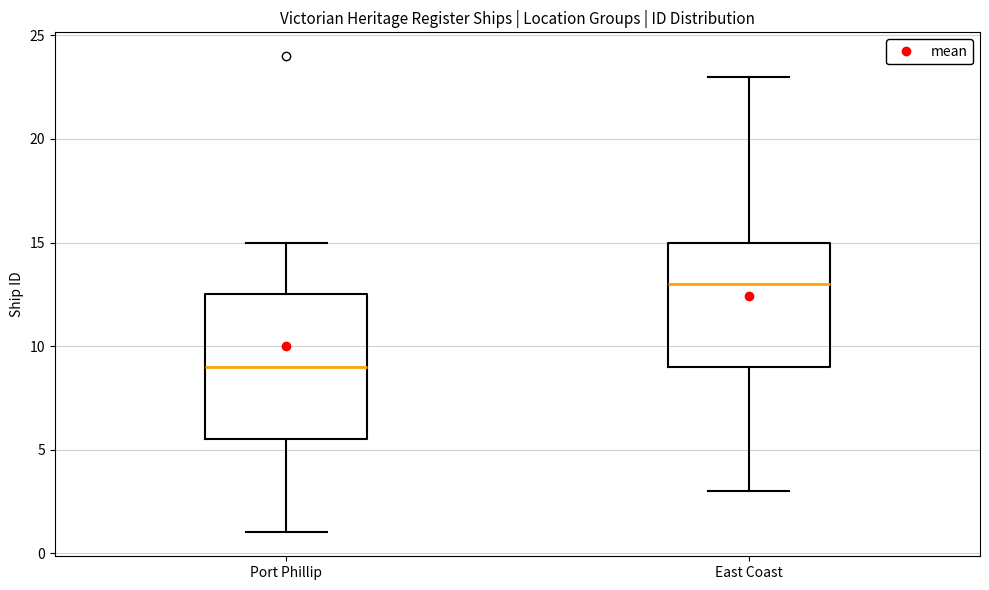

Which box's median line is the lowest?

Port Phillip